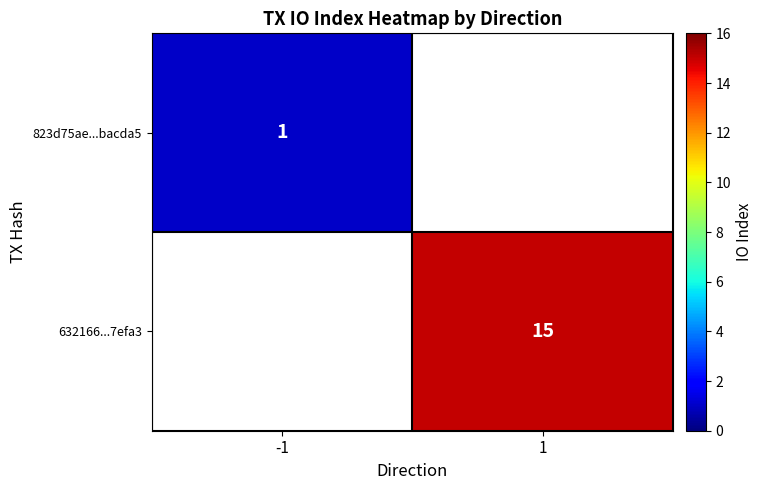

The value of 823d75ae...bacda5 at -1 is 1. True or false?

True